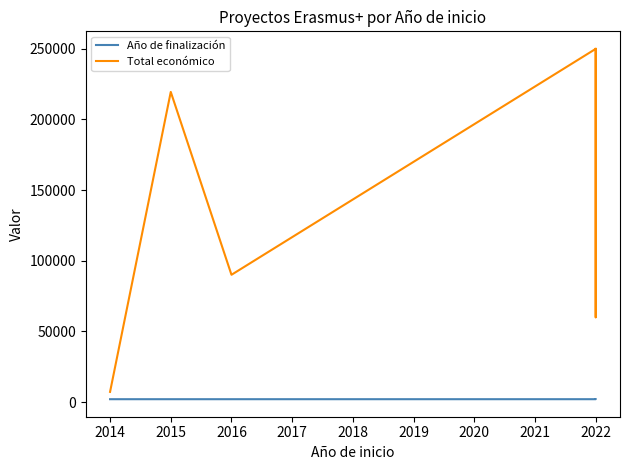

What is the difference between the maximum and minimum values in the Año de finalización series?

10